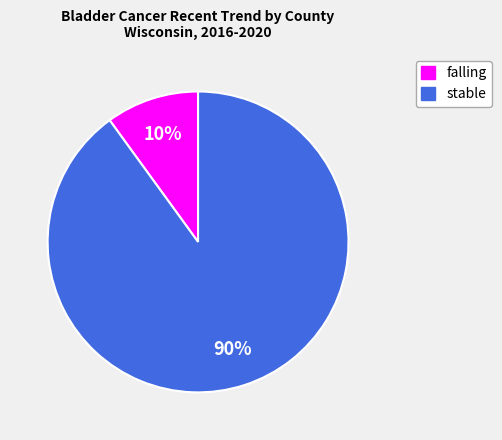

How many segments does this pie chart have?

2